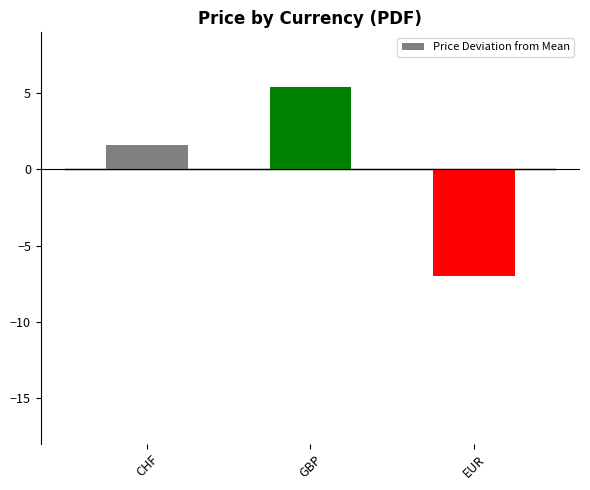

How many positive values are there?

2